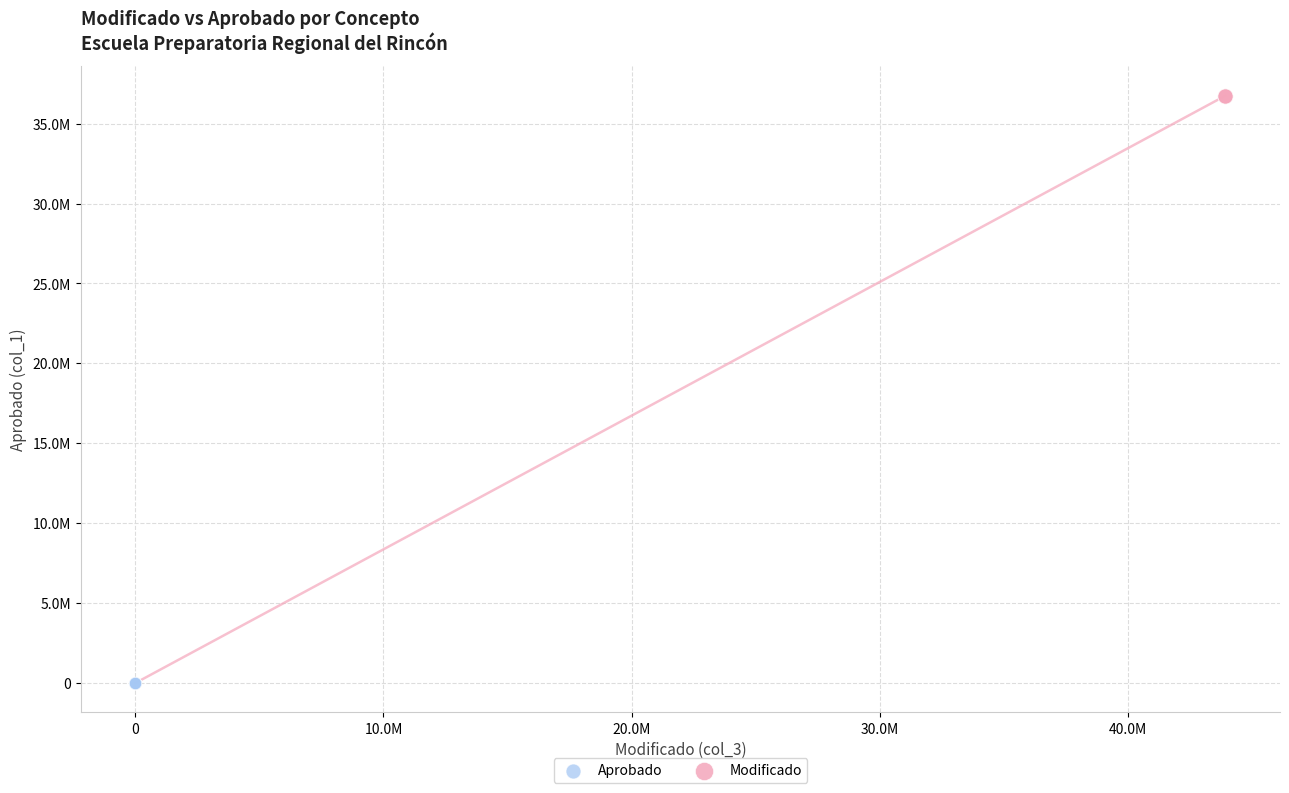

What are all the series names shown in the legend?

Aprobado, Modificado